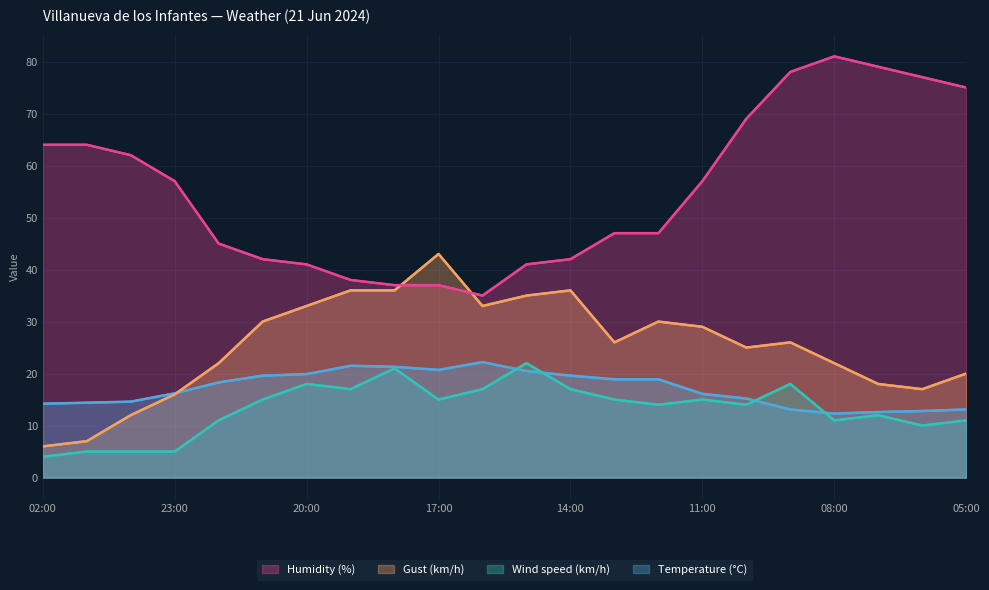

True or false: Wind speed (km/h) and Humidity (%) cross at least once.

False